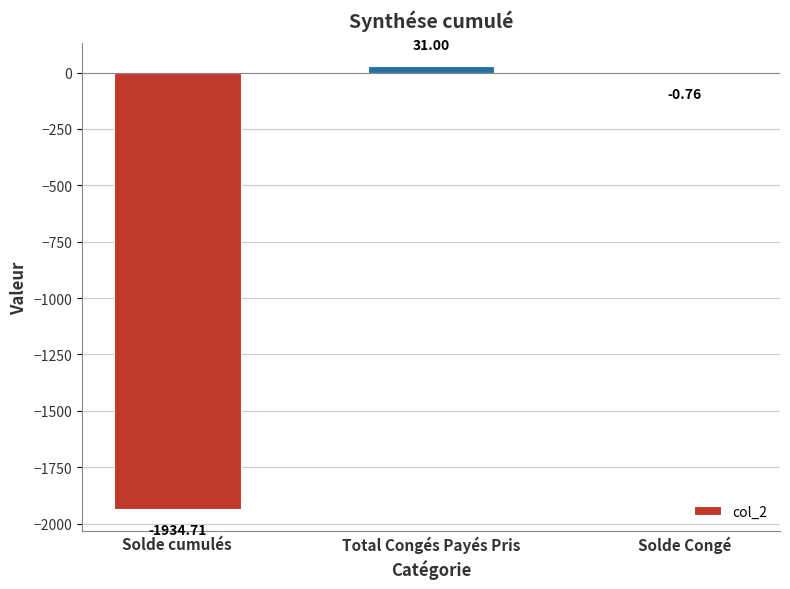

Count the number of categories in the chart.

3